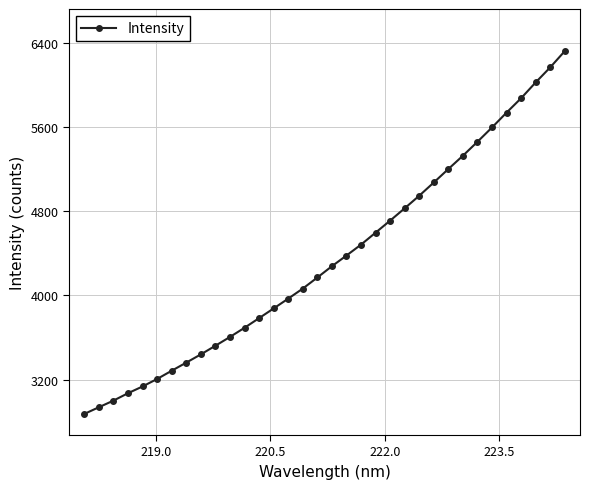

What is the average value?

4351.6